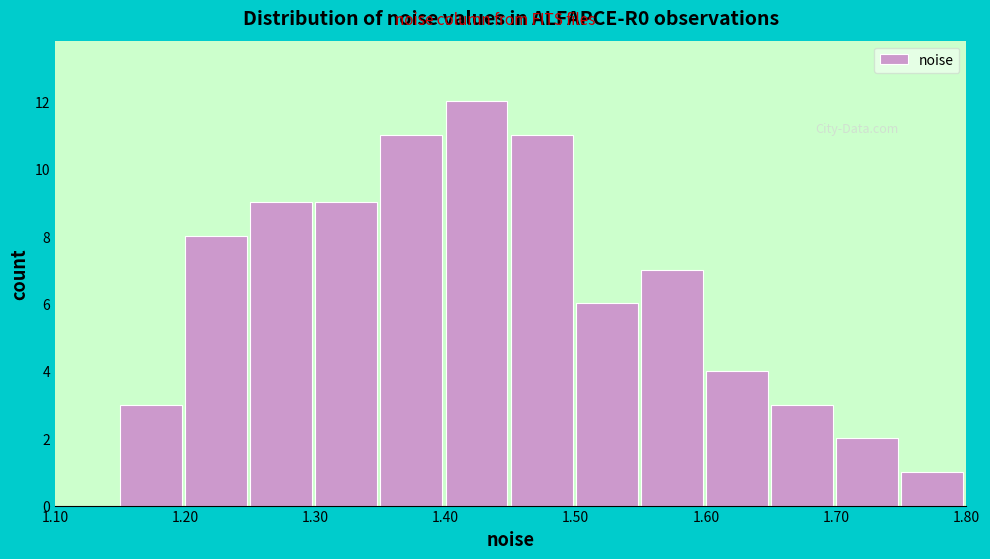

Reading left to right, transcribe this chart: for each bar, give the range it covers on the x-axis and its height. The values are not printed on the chart, so give them approximately, as read against the axis.

1.10 to 1.15: 0
1.15 to 1.20: 3
1.20 to 1.25: 8
1.25 to 1.30: 9
1.30 to 1.35: 9
1.35 to 1.40: 11
1.40 to 1.45: 12
1.45 to 1.50: 11
1.50 to 1.55: 6
1.55 to 1.60: 7
1.60 to 1.65: 4
1.65 to 1.70: 3
1.70 to 1.75: 2
1.75 to 1.80: 1